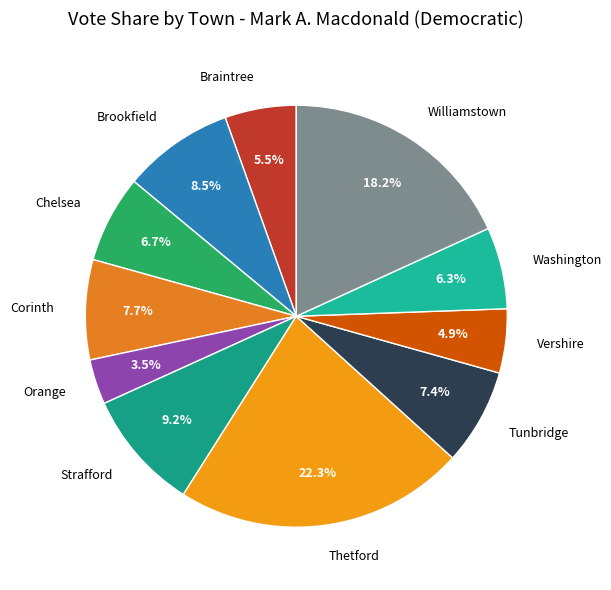

What percentage is the Vershire slice, to the nearest percent?

5%